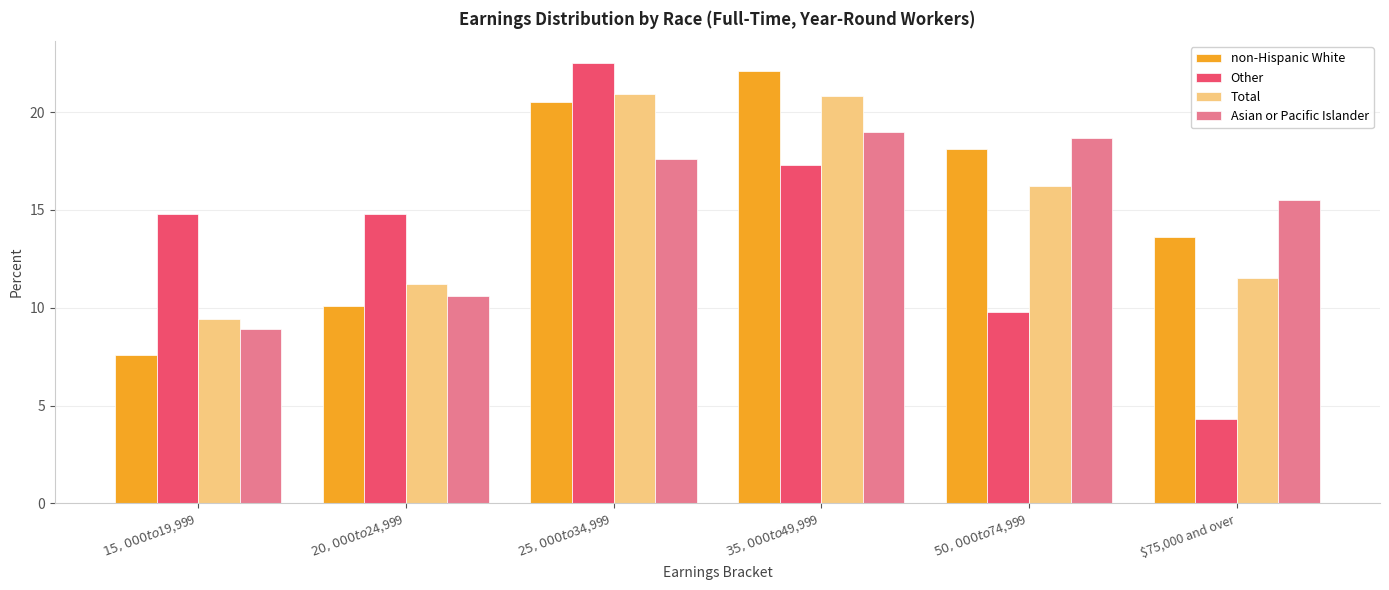

What value does the non-Hispanic White series have at $20,000 to $24,999?

10.1